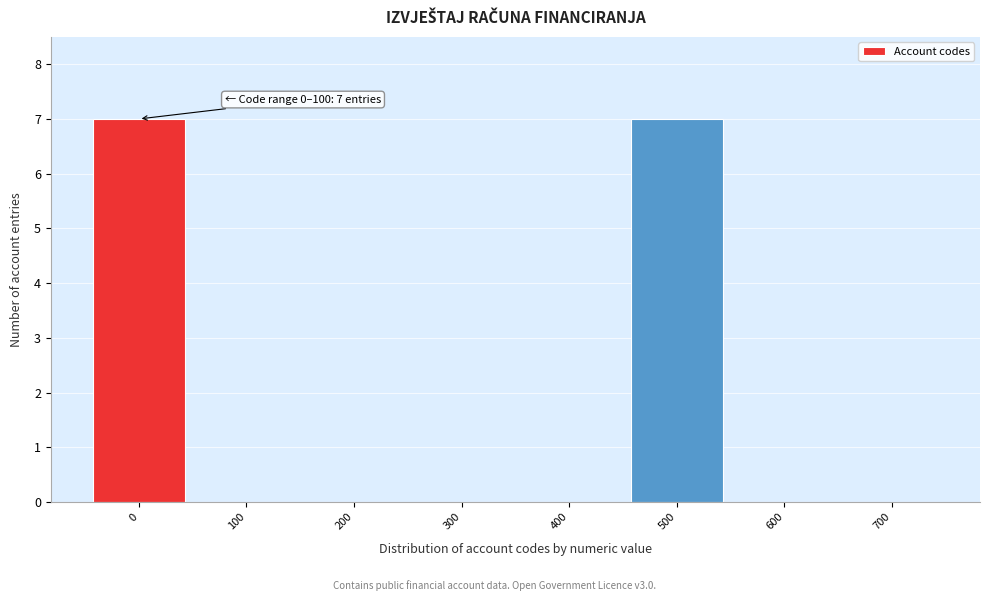

Reading right to left, extract all data points from this chart.

700=0	600=0	500=7	400=0	300=0	200=0	100=0	0=7